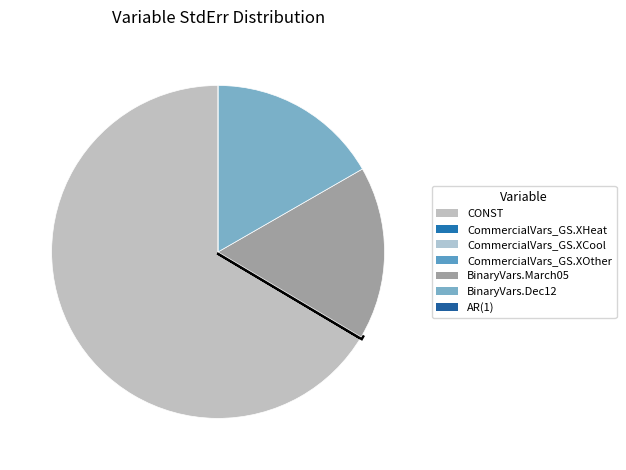

True or false: CommercialVars_GS.XHeat accounts for 12% of the total.

False